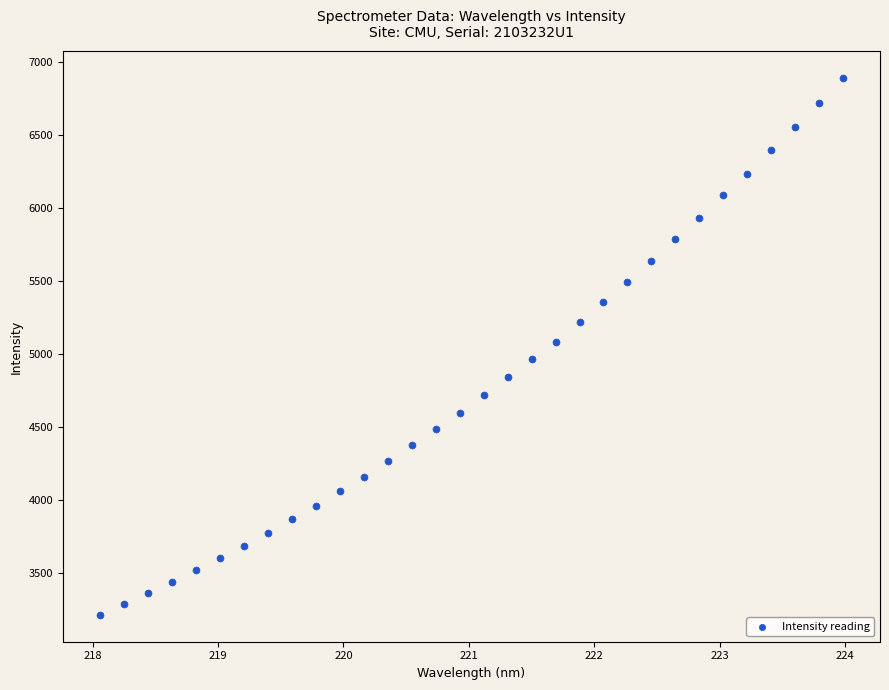

What is the range of X values (max minus min)?

5.9